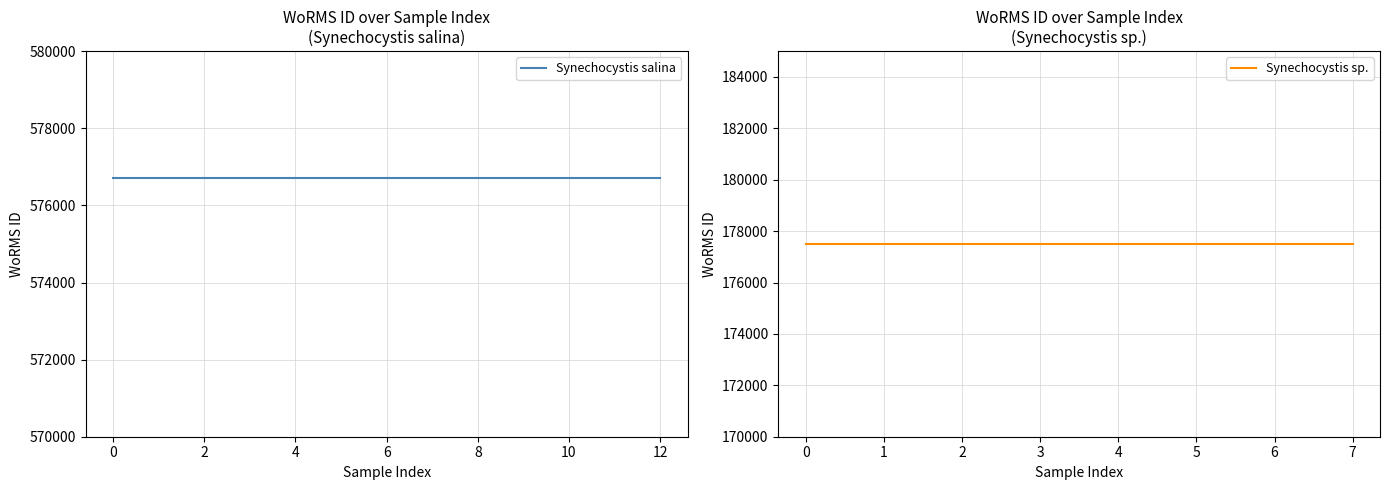

True or false: Synechocystis salina and Synechocystis sp. intersect in this chart.

False